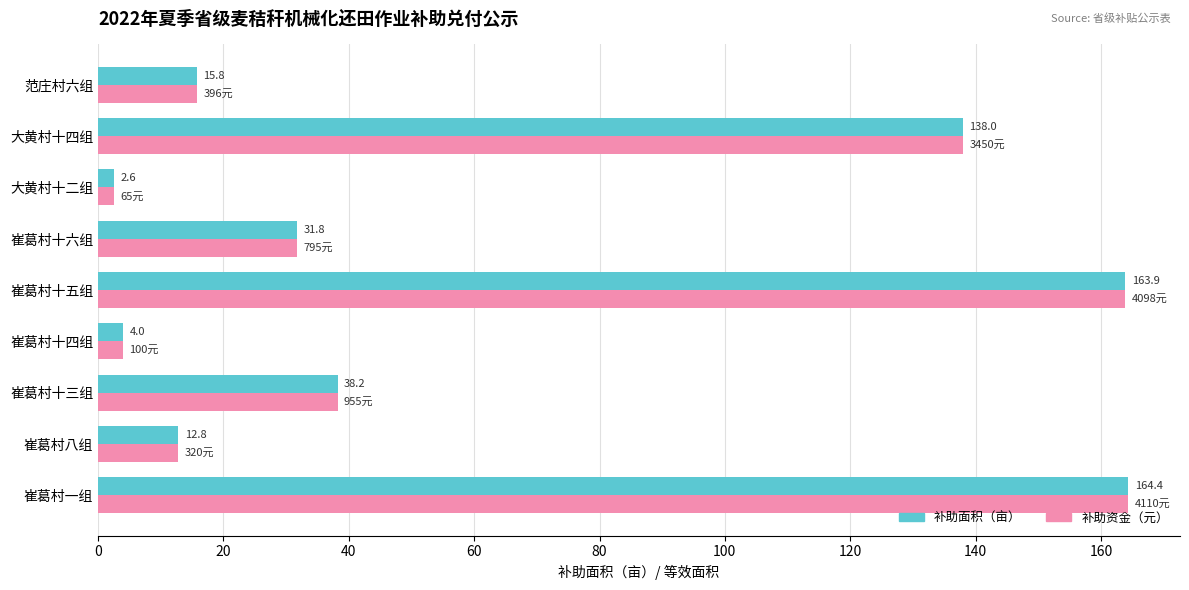

Is the value of 补助面积（亩） at 崔葛村一组 greater than the value of 补助资金（元） at 大黄村十二组?

Yes